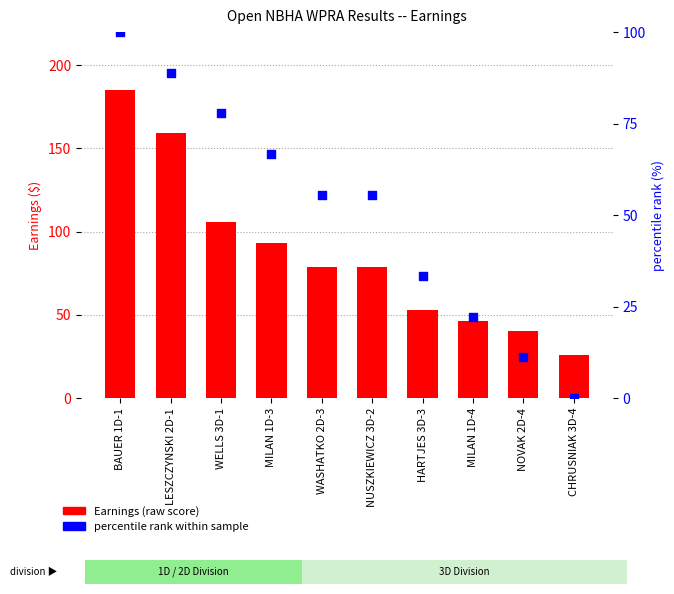

Which series has the largest total across all categories?

Earnings